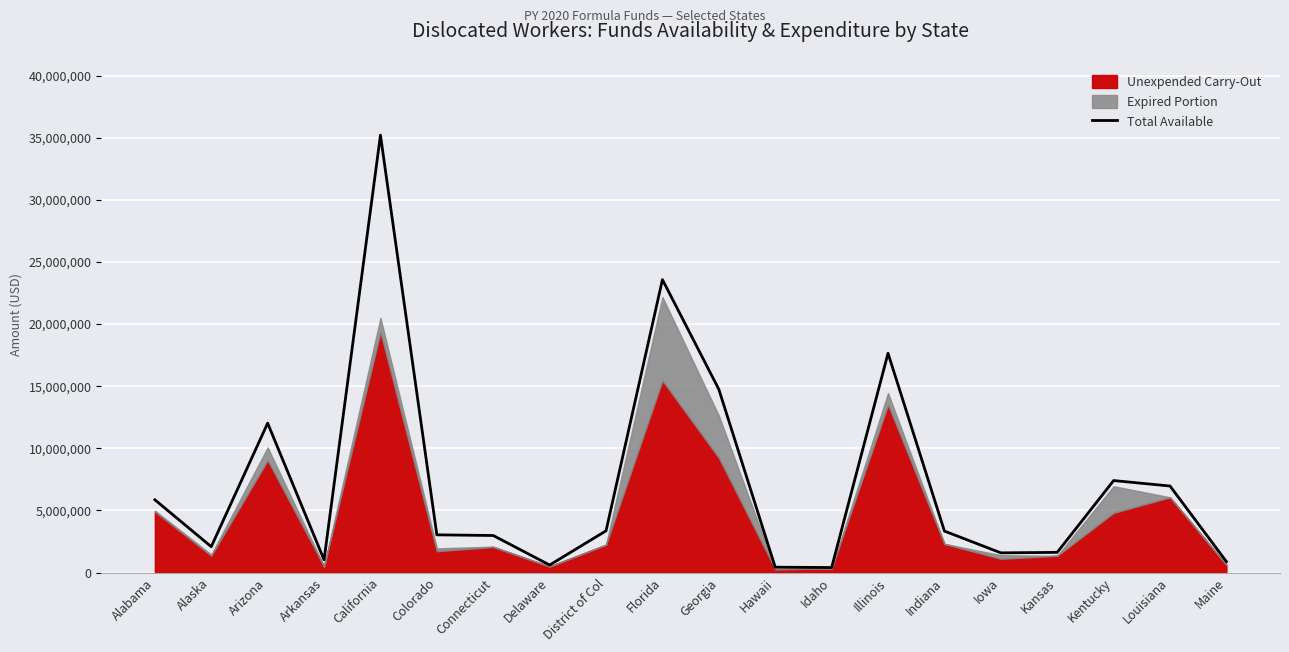

Rank the categories by value from lowest to highest.

Idaho, Hawaii, Delaware, Maine, Arkansas, Iowa, Kansas, Alaska, Connecticut, Colorado, Indiana, District of Col, Alabama, Louisiana, Kentucky, Arizona, Georgia, Illinois, Florida, California